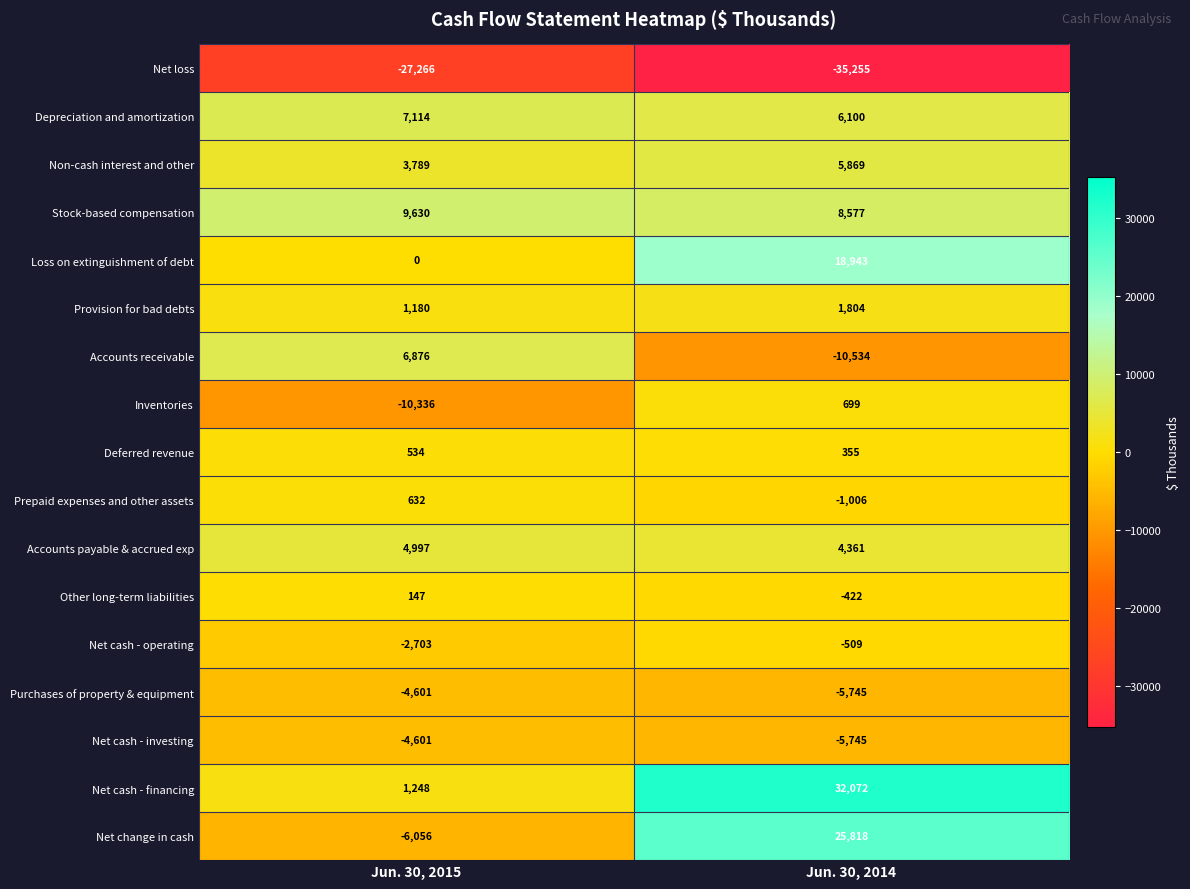

What is the total value across all series at Jun. 30, 2015?

-19416